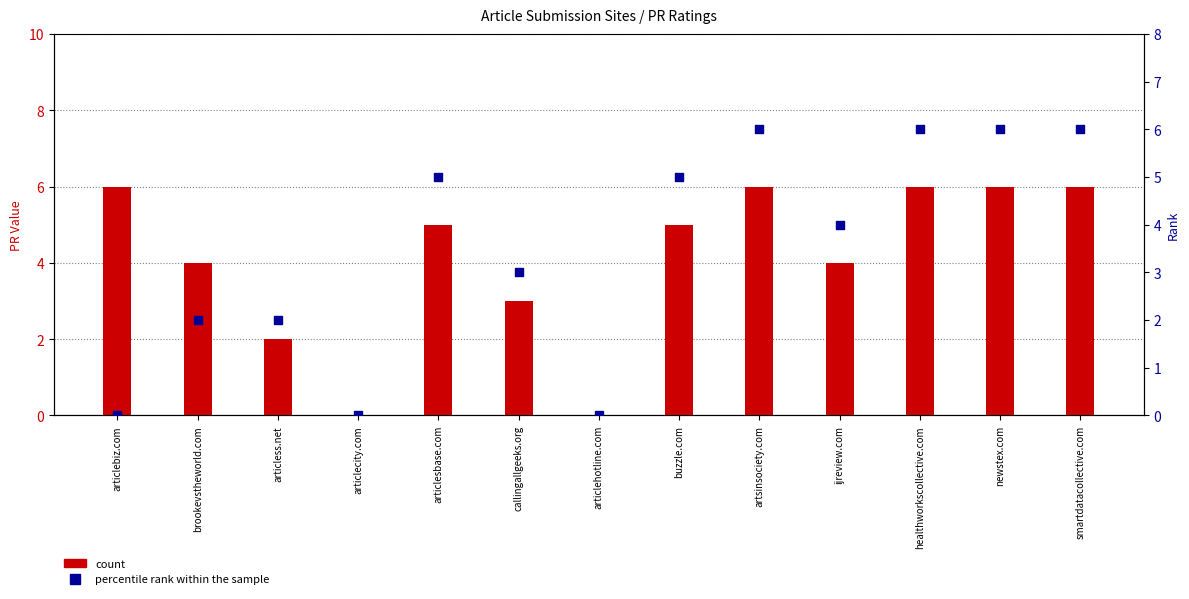

What are all the series names shown in the legend?

count, percentile rank within the sample